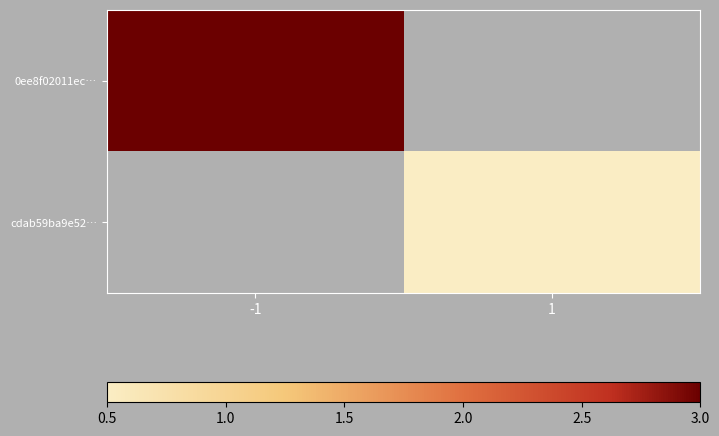

Which category has the highest value in the 0ee8f02011ec… series?

-1